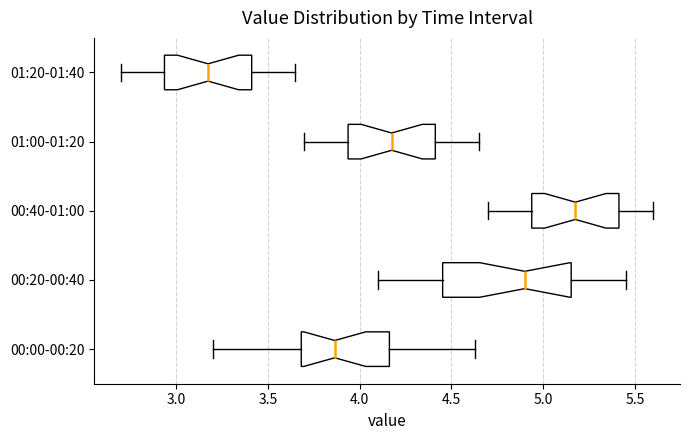

Reading bottom to top, transcribe this box plot: for each box, give where its median line is, the range the box spans, and where its two whiskers end, as read against the x-axis. The values are not printed on the chart, so give them approximately, as read against the axis.

00:00-00:20: median 3.85, box 3.70 to 4.15, whiskers 3.20 to 4.65
00:20-00:40: median 4.90, box 4.45 to 5.15, whiskers 4.10 to 5.45
00:40-01:00: median 5.20, box 4.95 to 5.40, whiskers 4.70 to 5.60
01:00-01:20: median 4.20, box 3.95 to 4.40, whiskers 3.70 to 4.65
01:20-01:40: median 3.20, box 2.95 to 3.40, whiskers 2.70 to 3.65